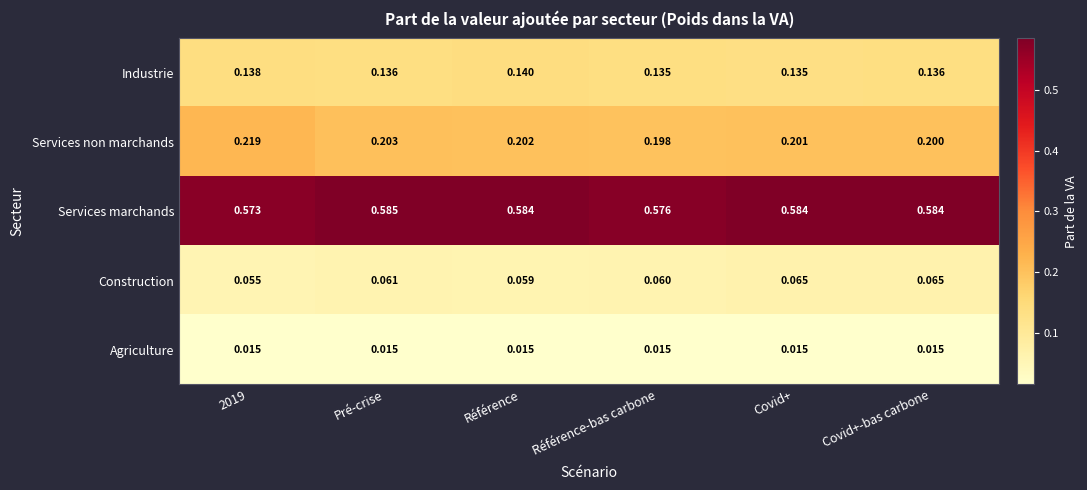

Is the value of Agriculture at Covid+-bas carbone greater than the value of Services marchands at 2019?

No